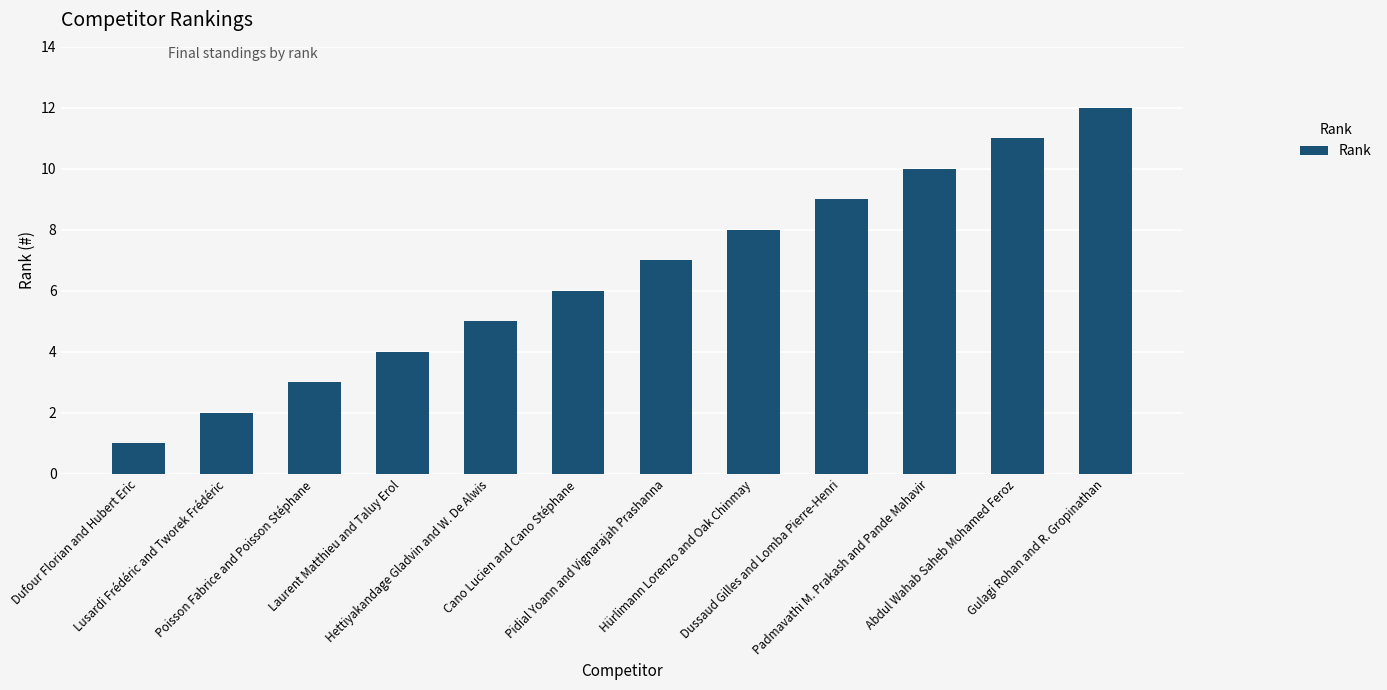

Reading left to right, extract all data points from this chart.

1	2	3	4	5	6	7	8	9	10	11	12